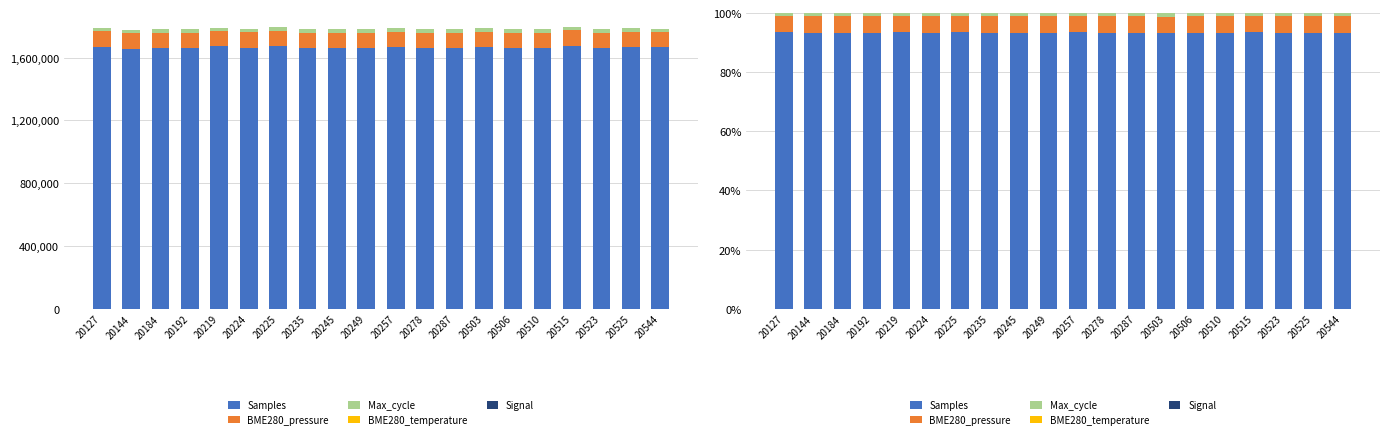

What is the value of the Max_cycle bar at the 16th from the left?

1.2